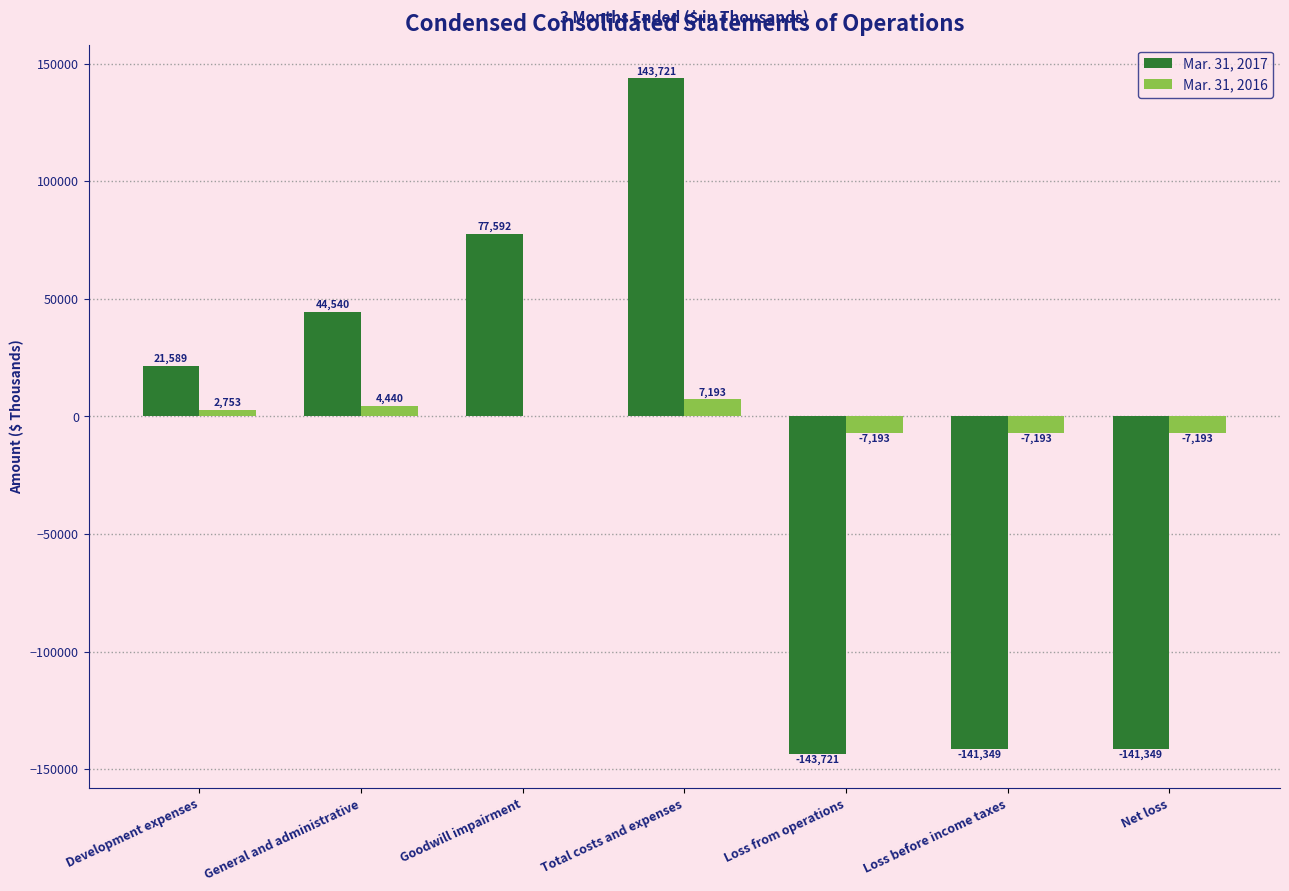

What is the greatest value displayed?

143721